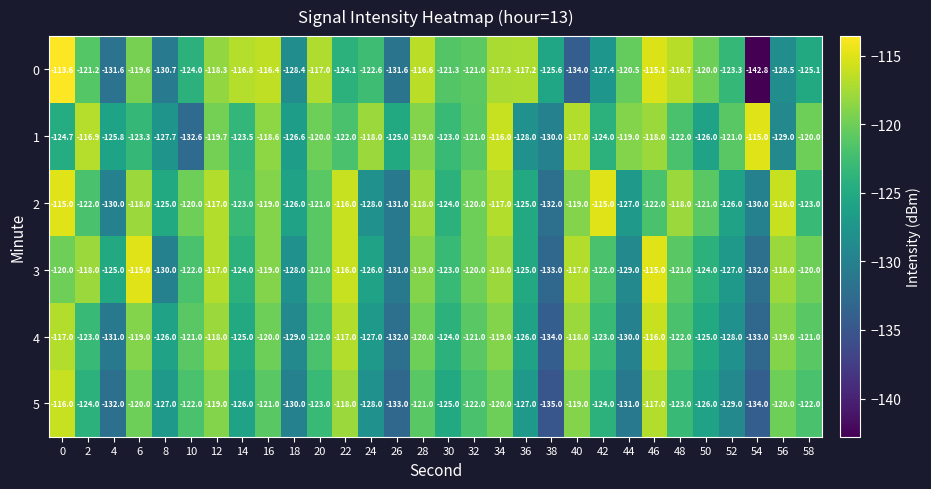

What is the average value of the 4 series?

-123.5